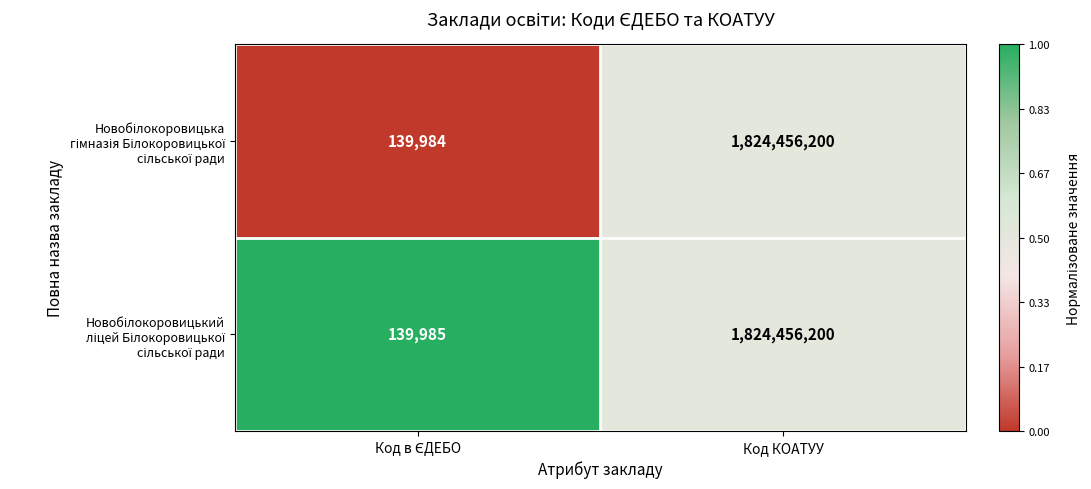

What is the greatest value displayed?

1824456200